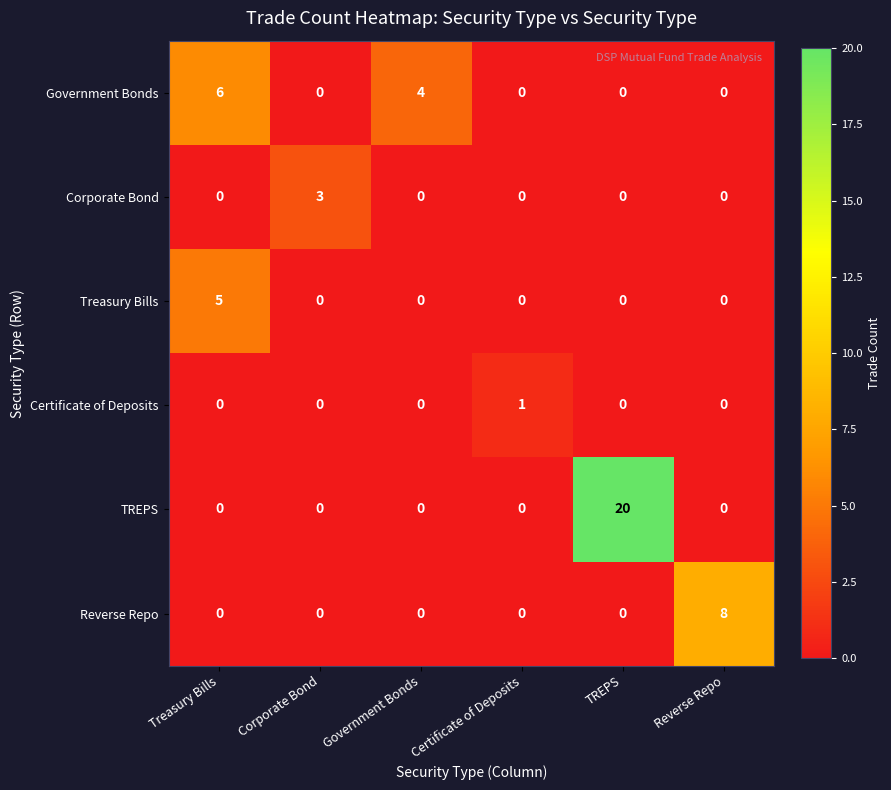

At how many categories does at least one series exceed 2?

5